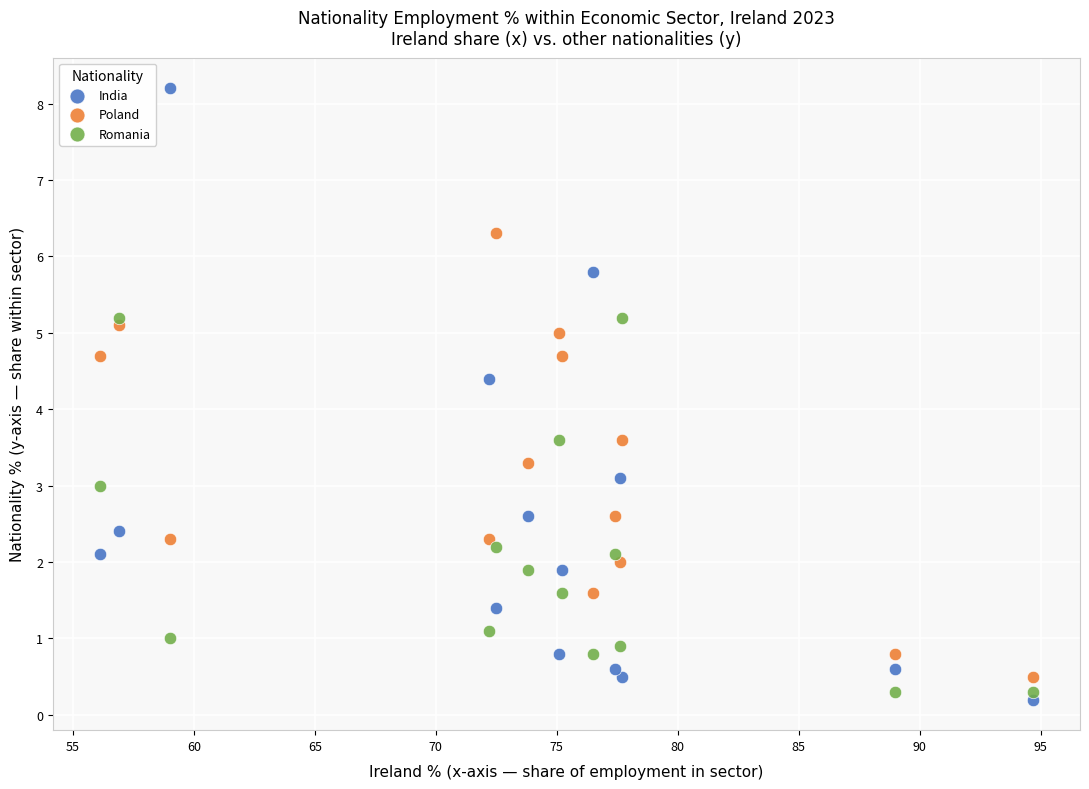

Which series has the widest spread of Y values?

India